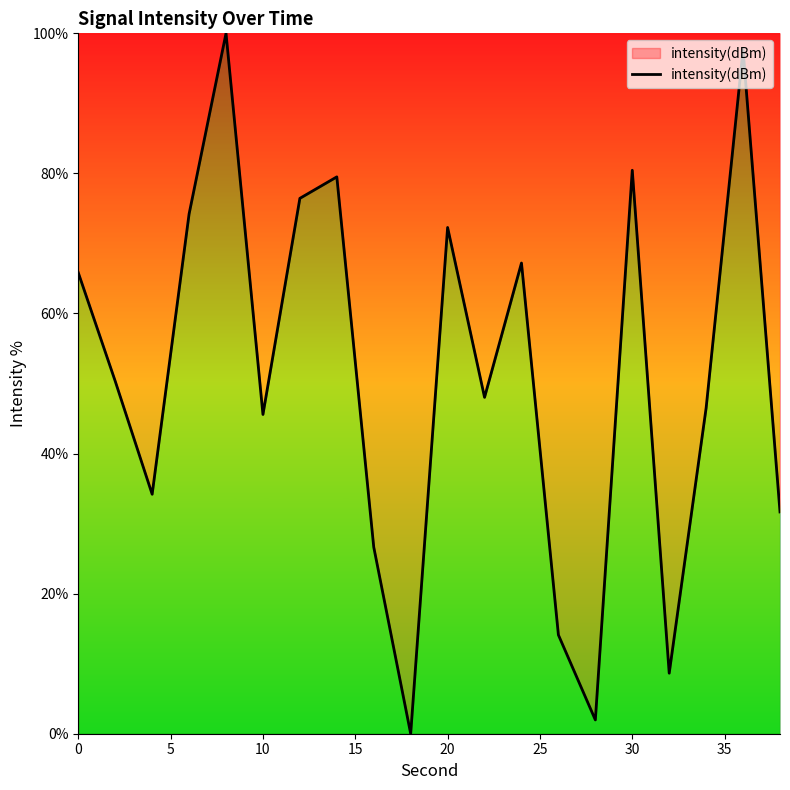

What is the average value?

51.1